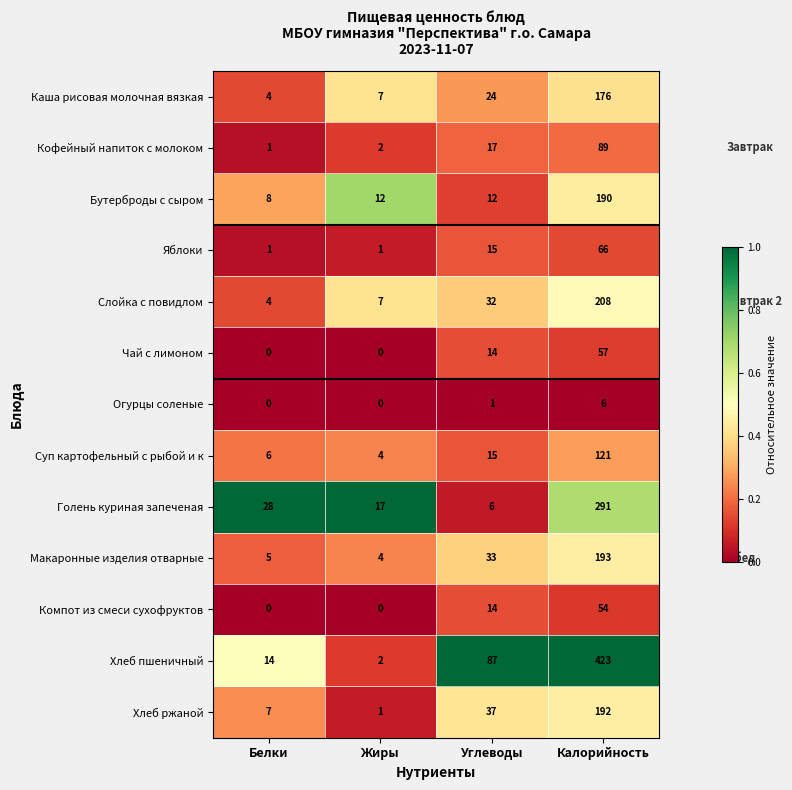

What is the greatest value displayed?

423